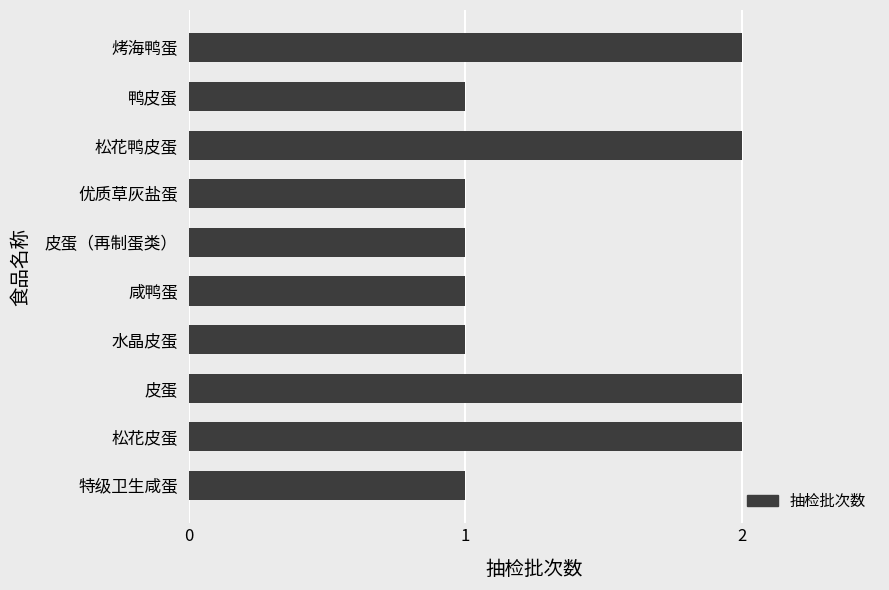

What is the sum of all values?

14